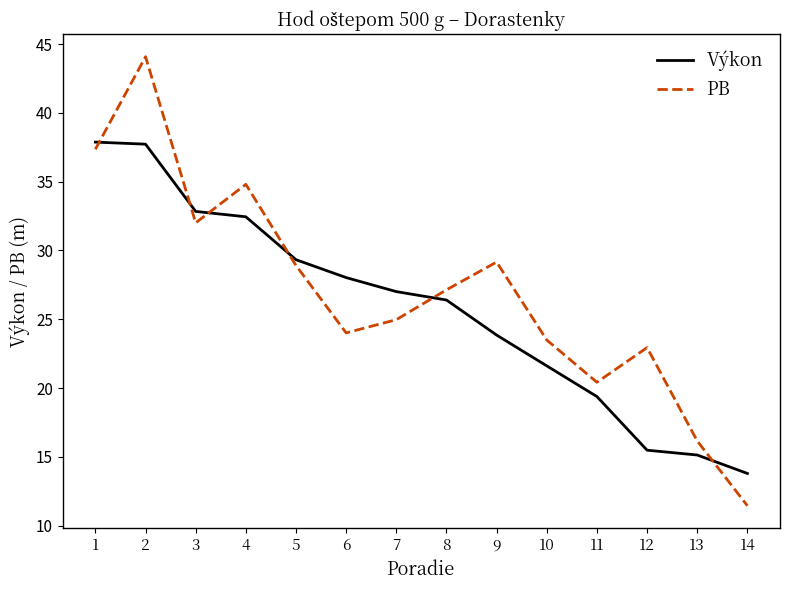

What is the highest value of the PB series?

44.1